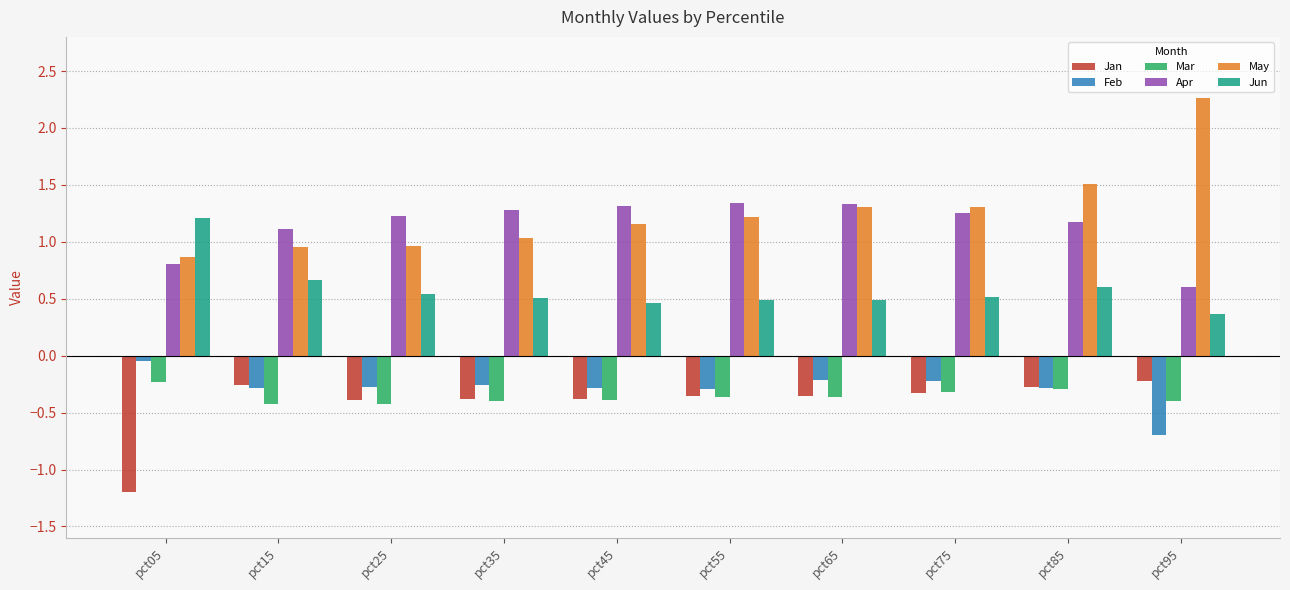

Which series changed the most between pct45 and pct95?

May